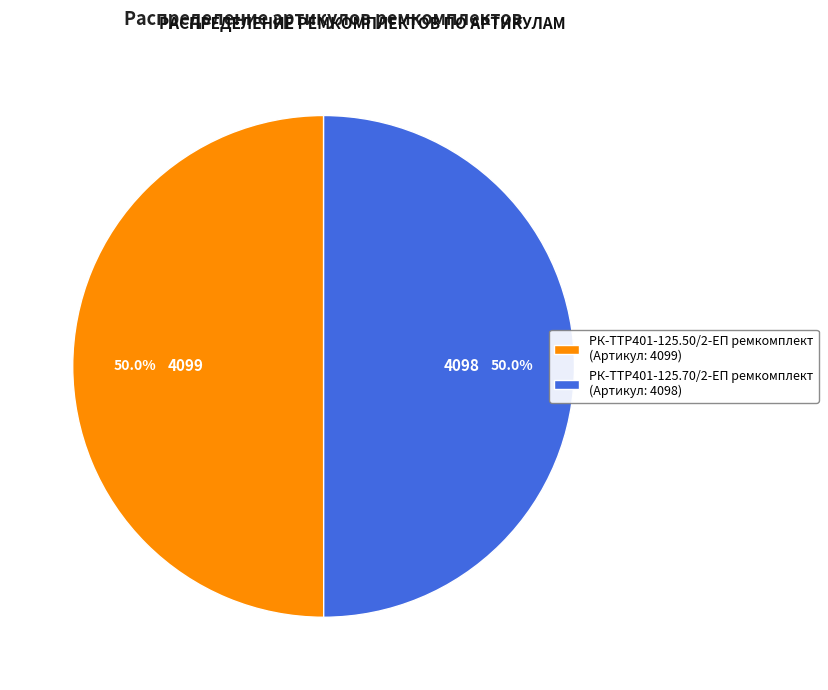

How much of the chart is everything except РК-TTР401-125.70/2-ЕП ремкомплект (Артикул: 4098)?

50.0%